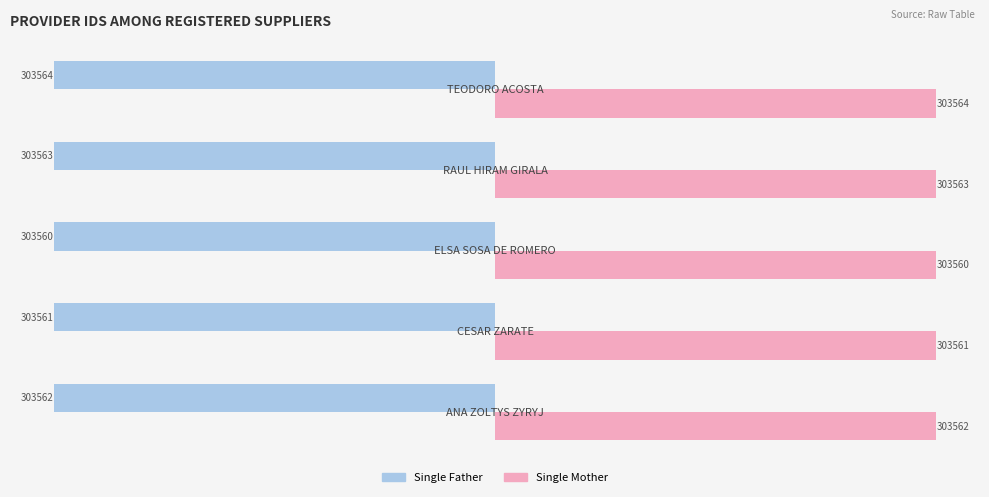

Rank the series by their maximum value, from lowest to highest.

Single Father, Single Mother